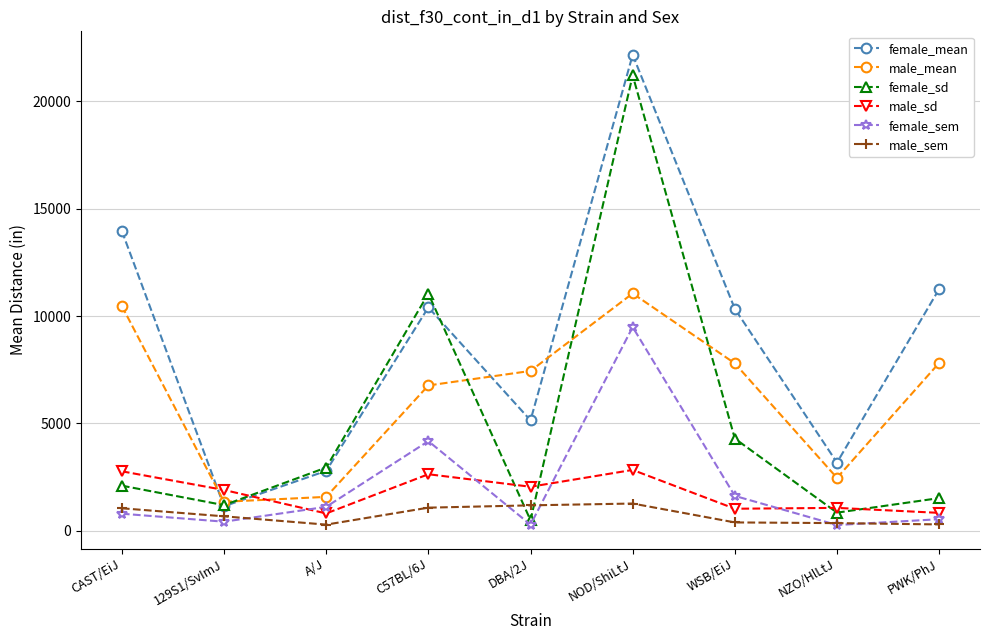

Is the value of female_sd at C57BL/6J greater than the value of female_mean at PWK/PhJ?

No